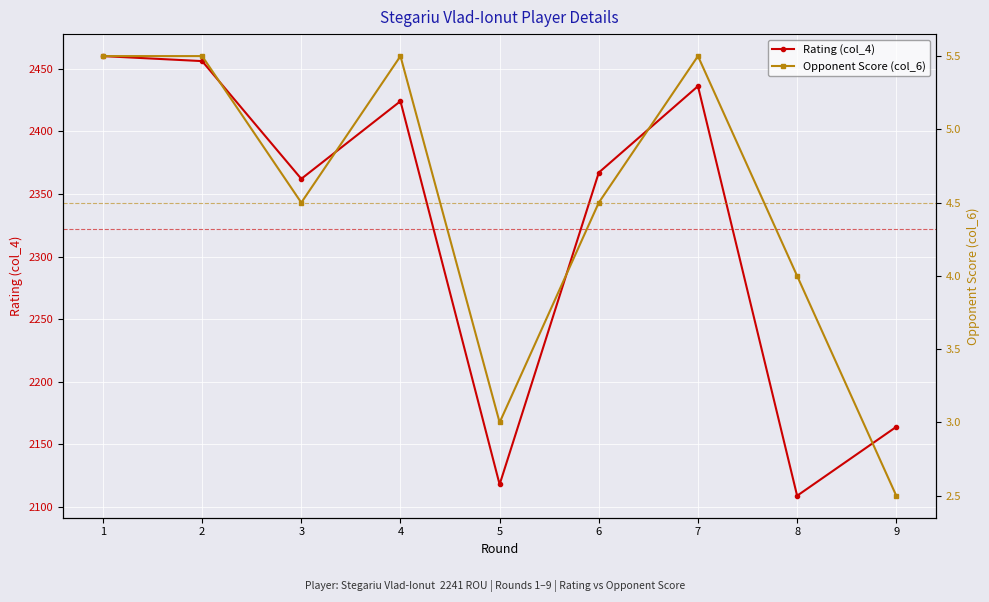

At 8, list the series in order from smallest to largest.

Opponent Score (col_6), Rating (col_4)